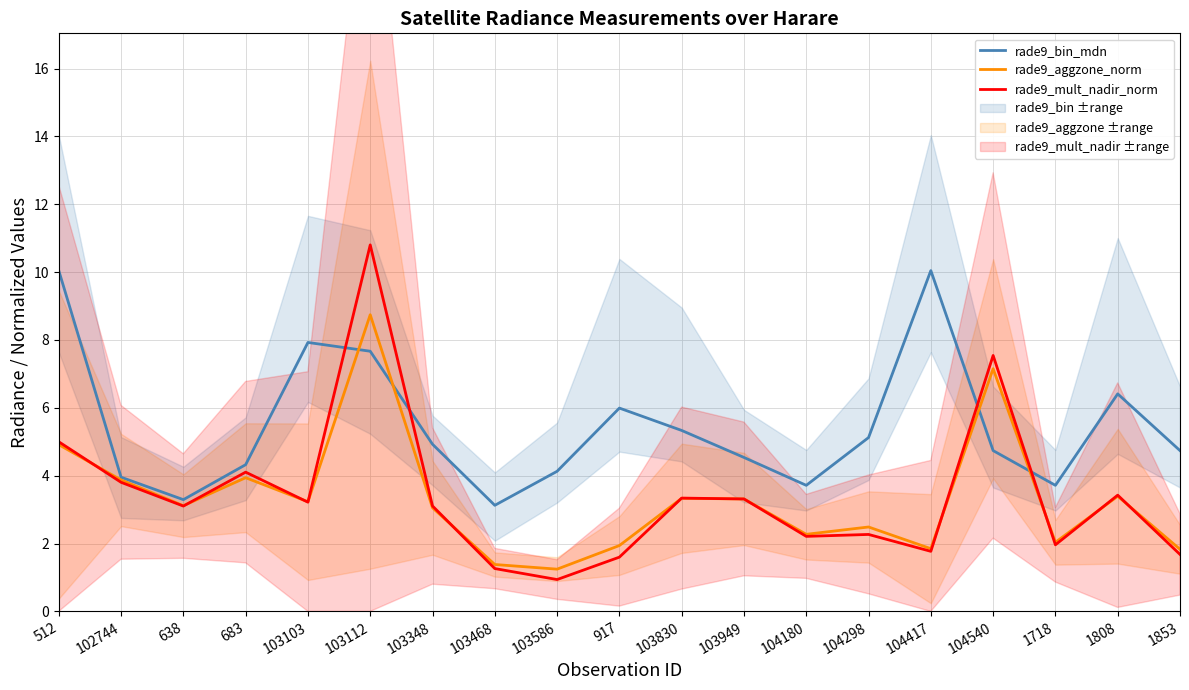

In rade9_mult_nadir_norm, how many points are lower than both neighbors (excluding endpoints)?

6